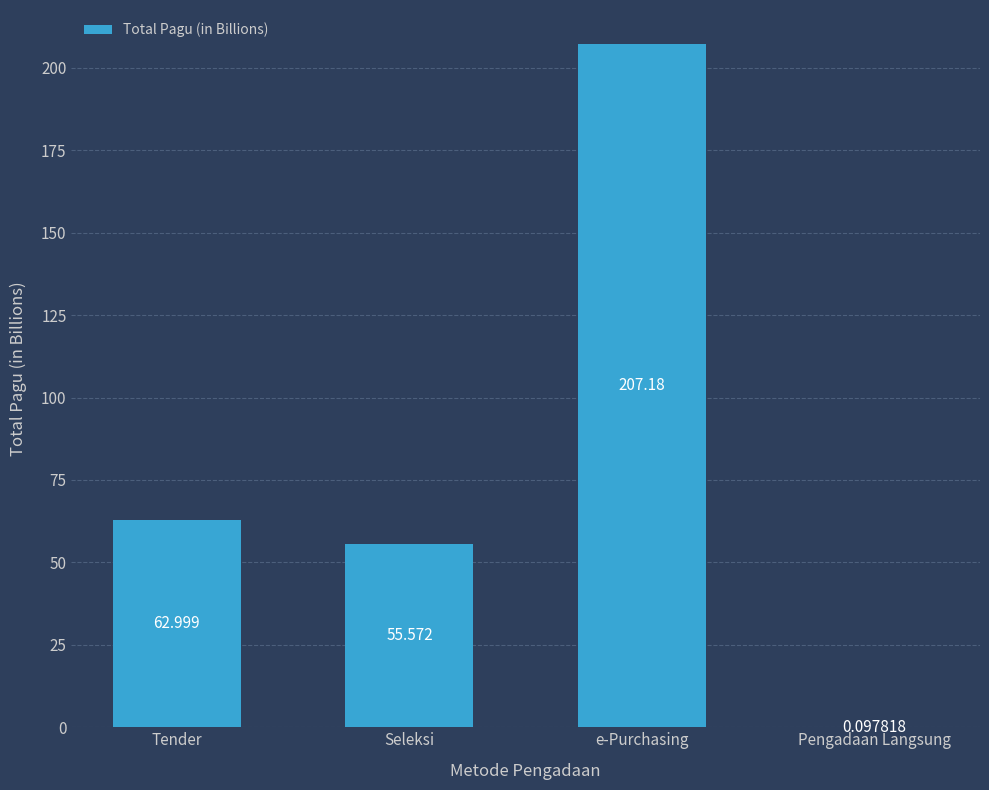

How many data points are above 62?

2